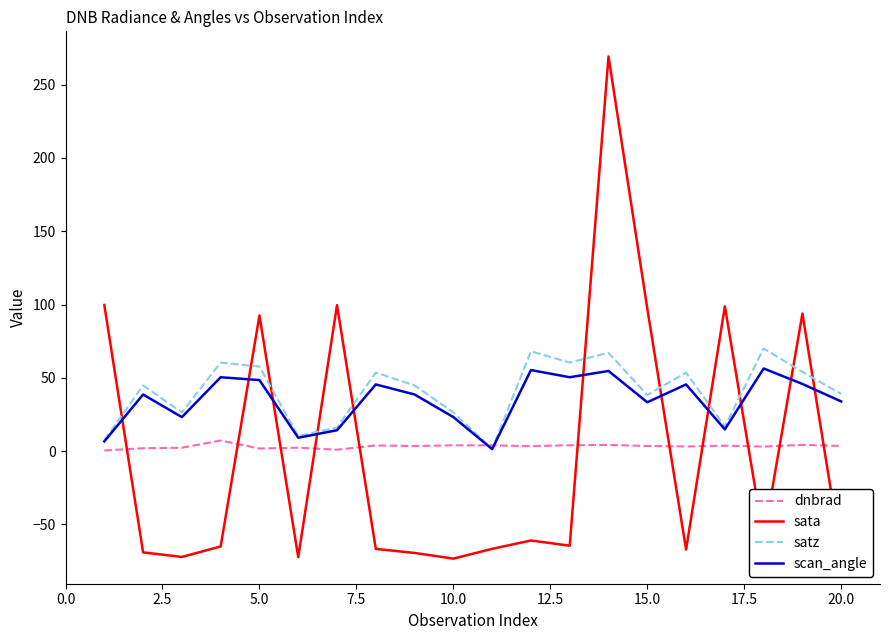

Which series ends up on top after the final intersection of sata and dnbrad?

dnbrad